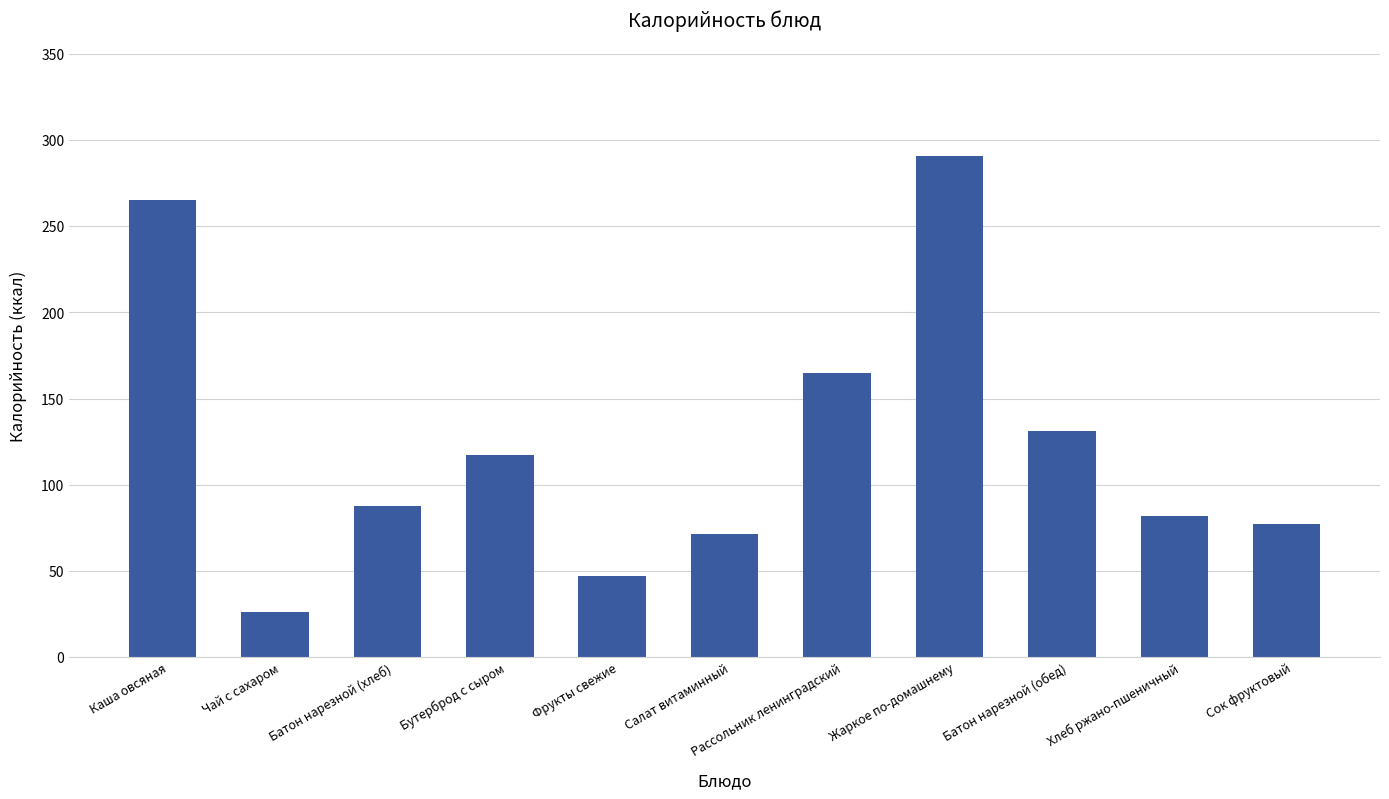

What is the difference between the maximum and minimum values?

264.5